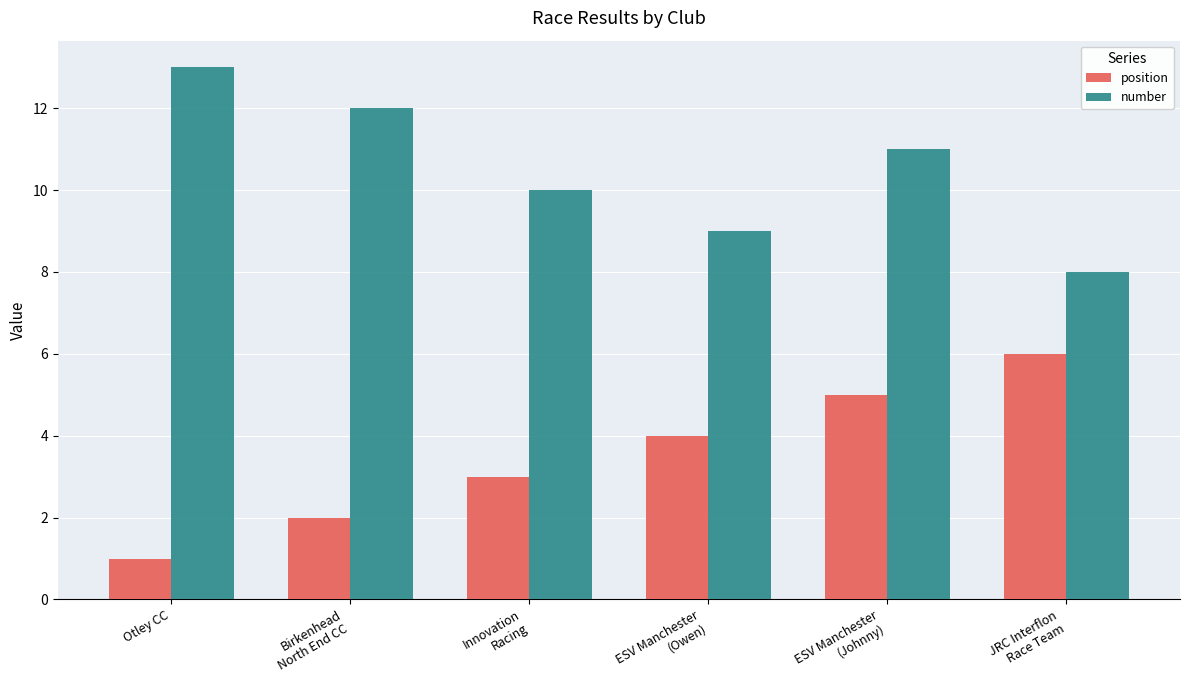

Rank the series by their average value, from lowest to highest.

position, number